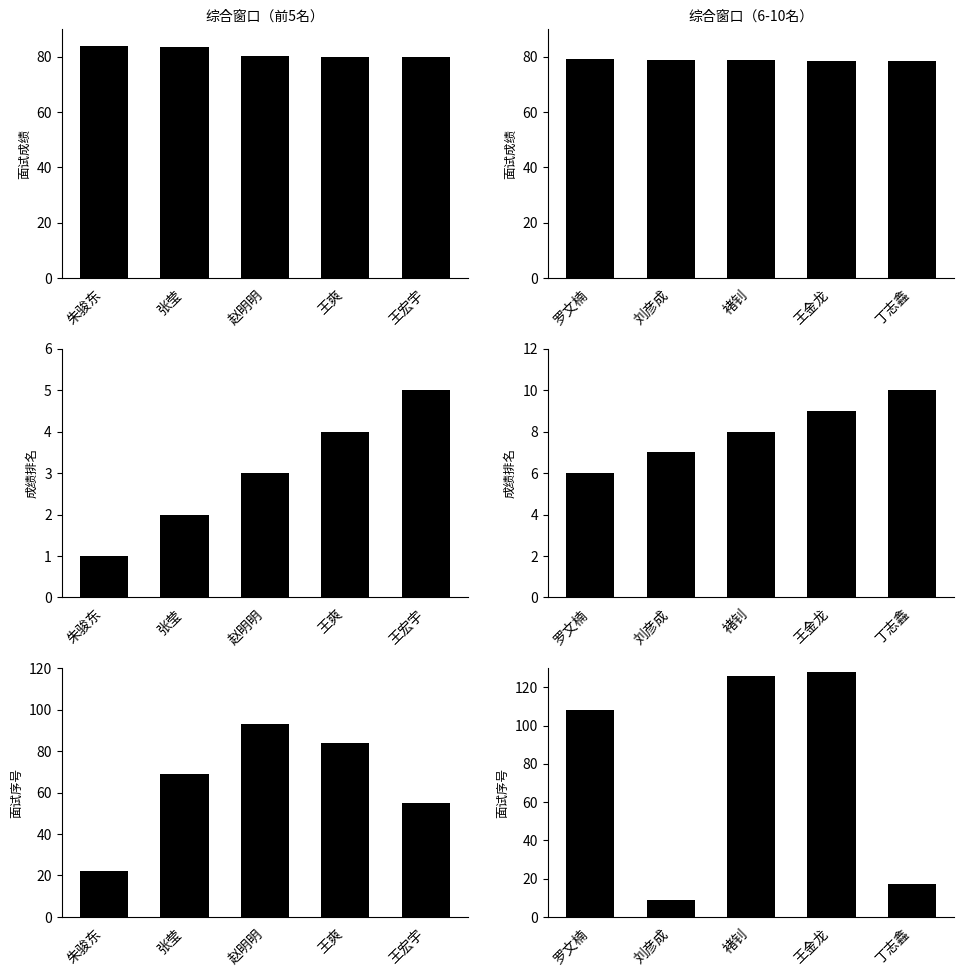

What are all the series names shown in the legend?

面试成绩, 成绩排名, 面试序号